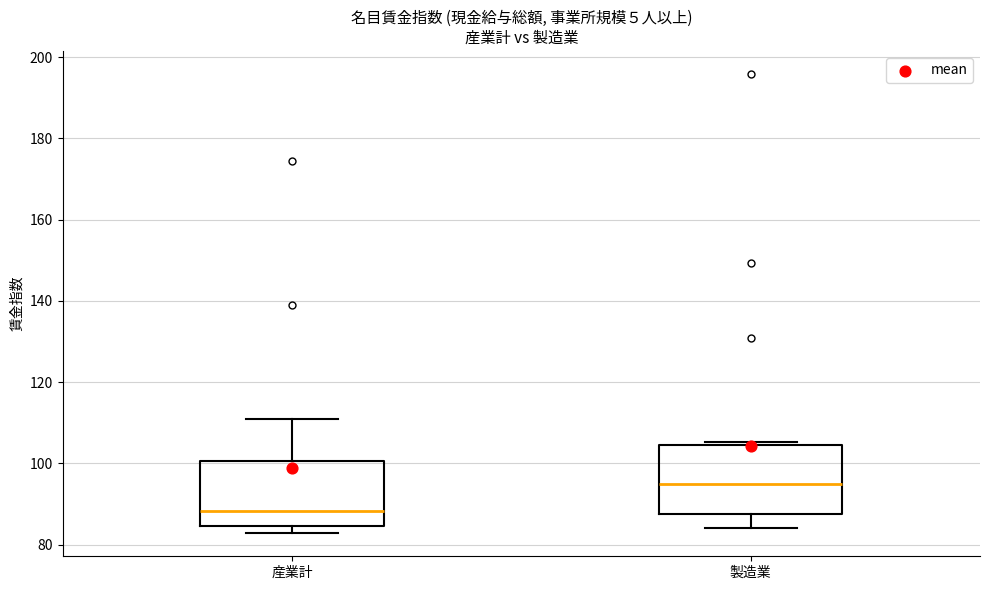

Which box has the lowest median line?

産業計